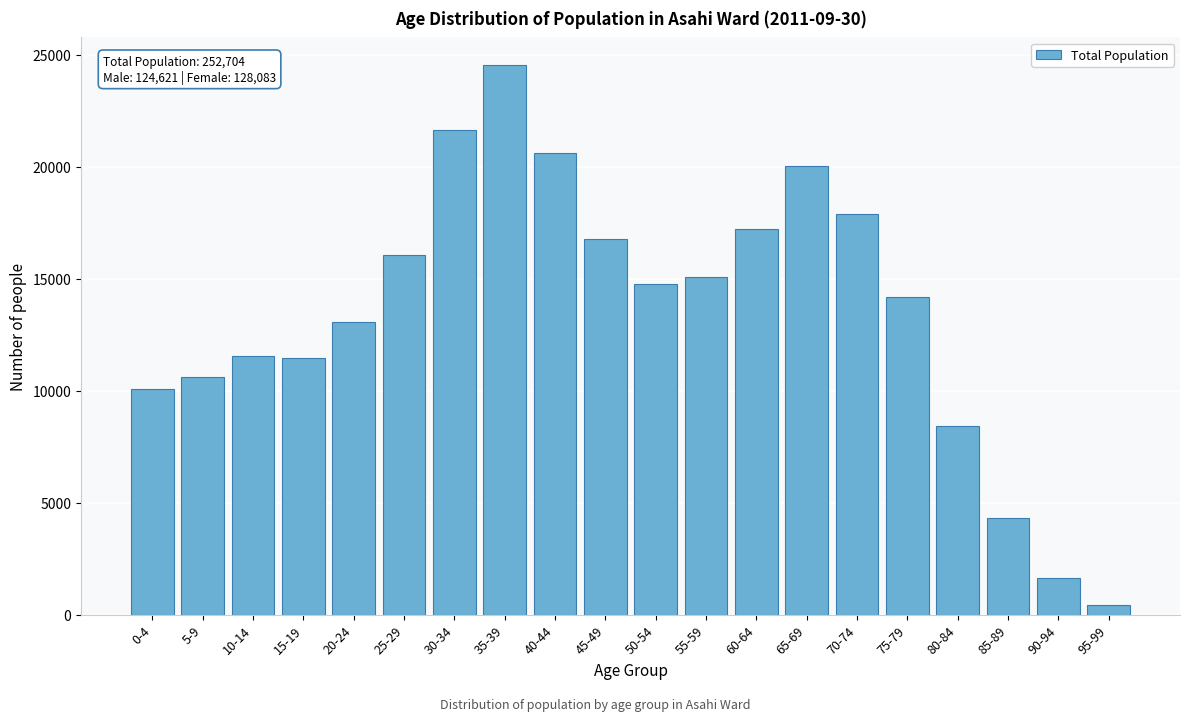

What is the label of the 14th bar from the right?

30-34